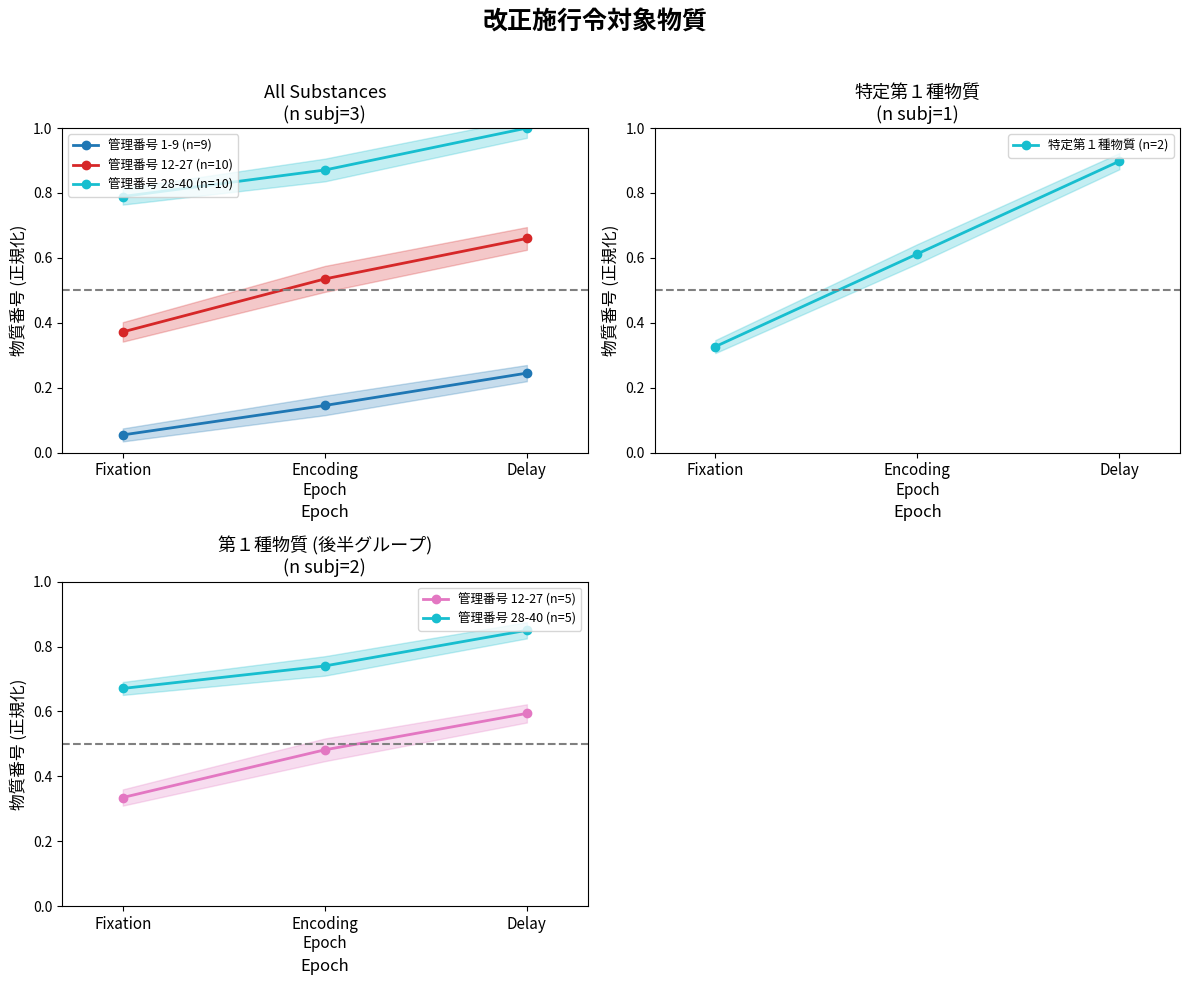

The 管理番号 12-27 (n=10) series shows 0.5 at Fixation. True or false?

False